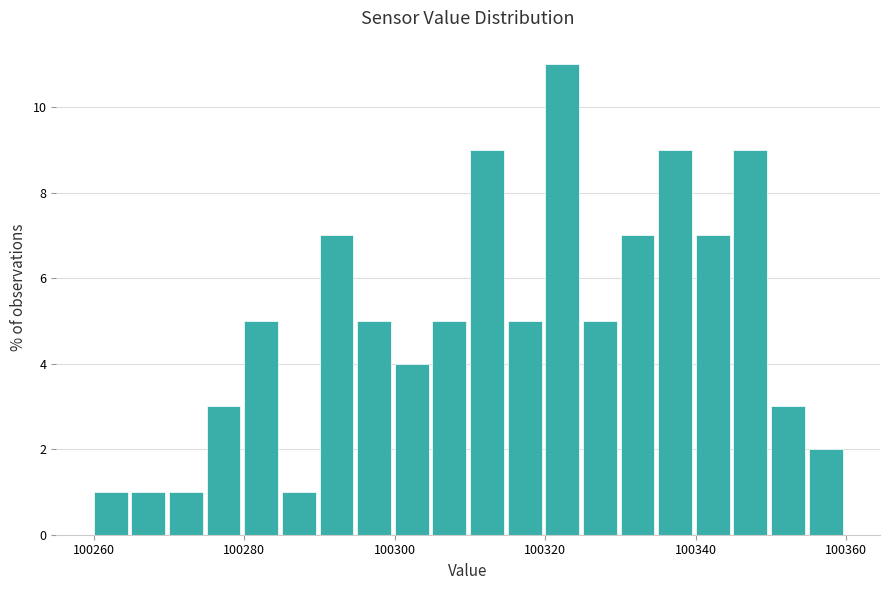

Read against the x-axis, roughly where is the centre of the tallest bar?

100322